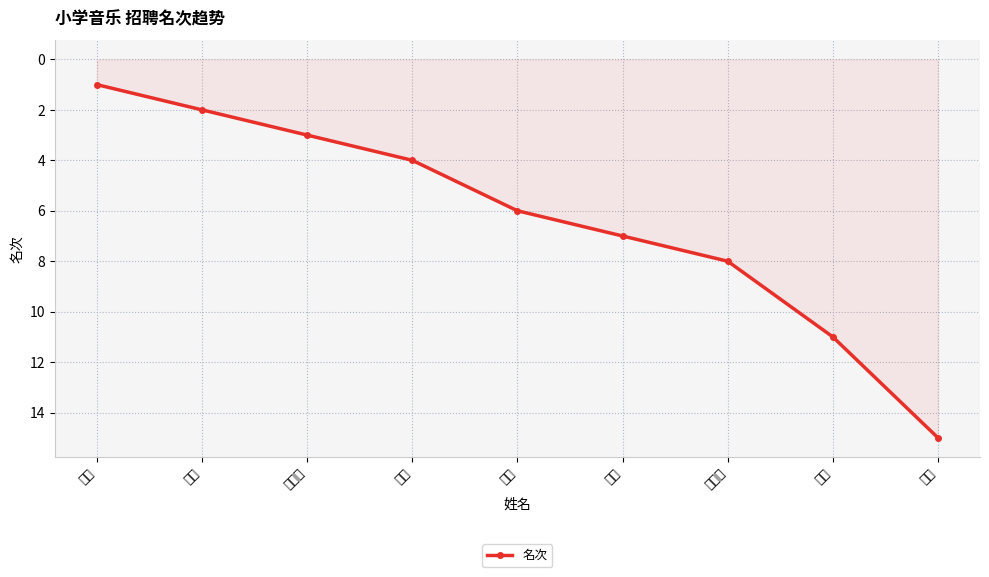

At which category does the chart reach its minimum across all series?

李跃